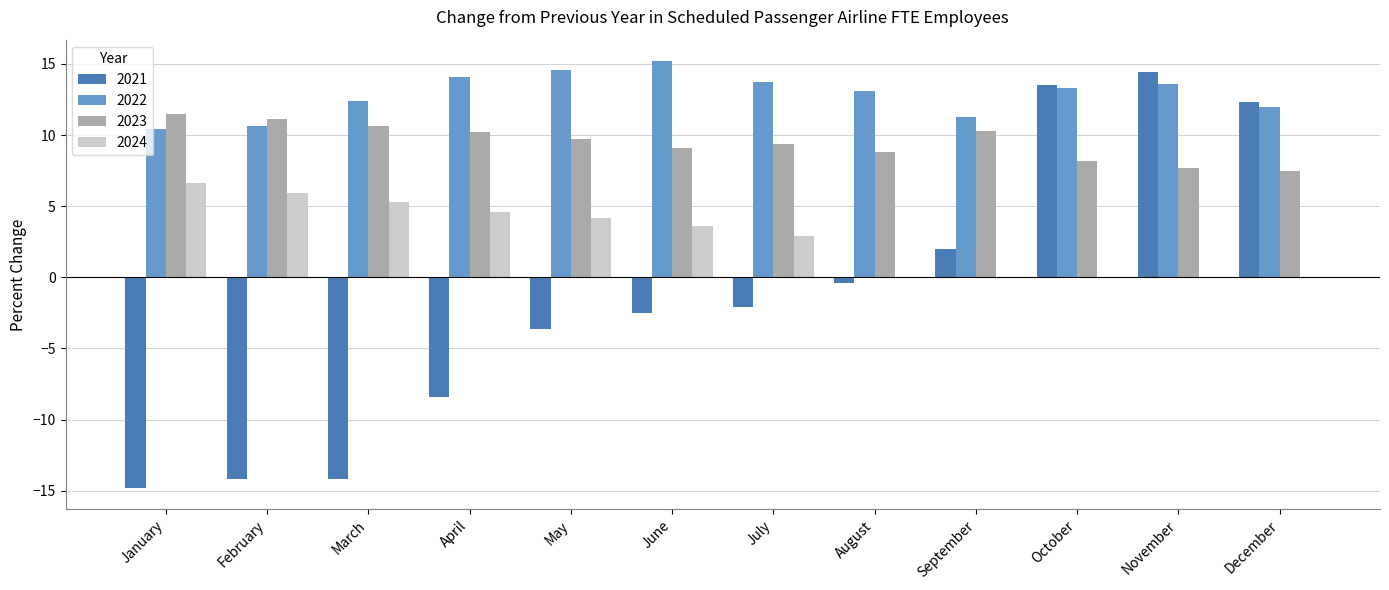

At which label does 2024 reach its peak?

January